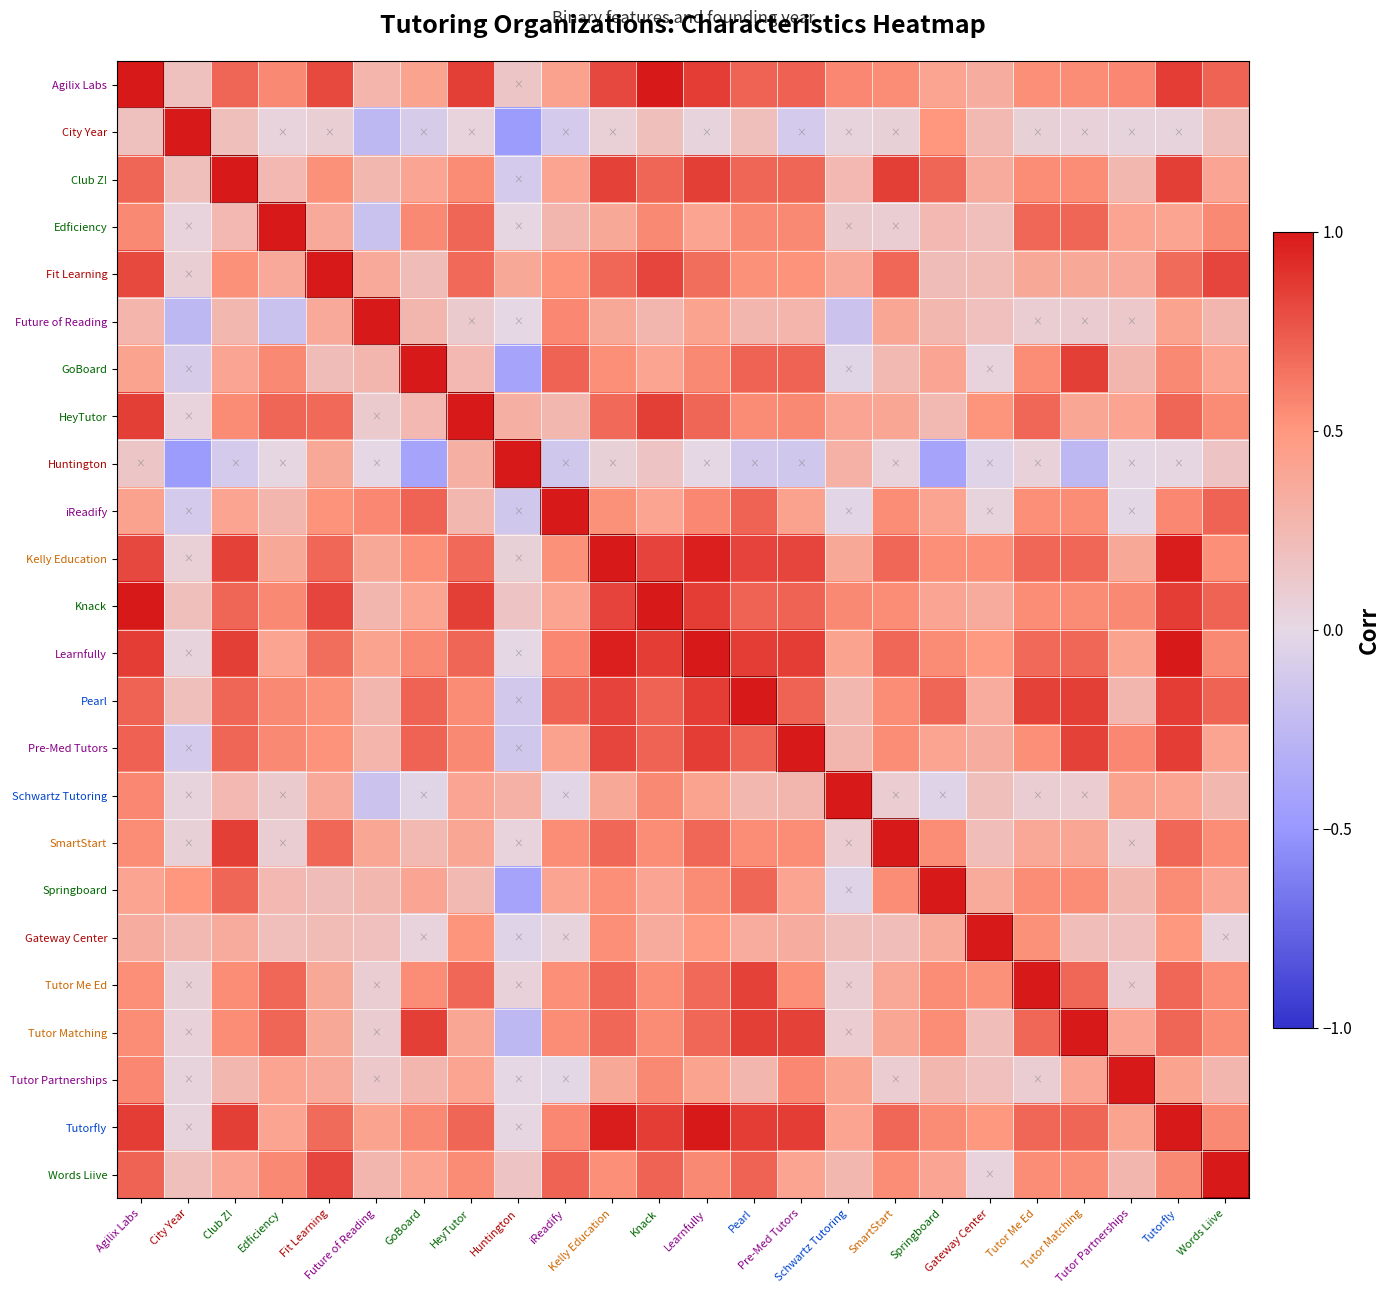

Which label corresponds to the smallest value in the chart?

Huntington